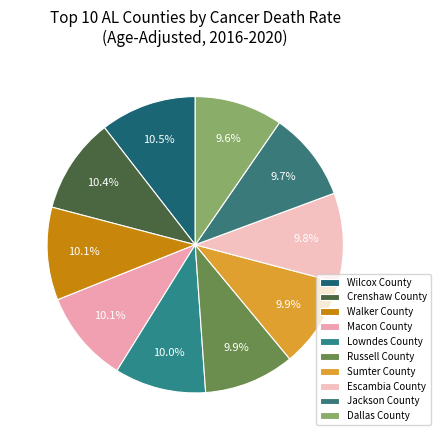

Rank the categories by value from highest to lowest.

Wilcox County, Crenshaw County, Walker County, Macon County, Lowndes County, Russell County, Sumter County, Escambia County, Jackson County, Dallas County